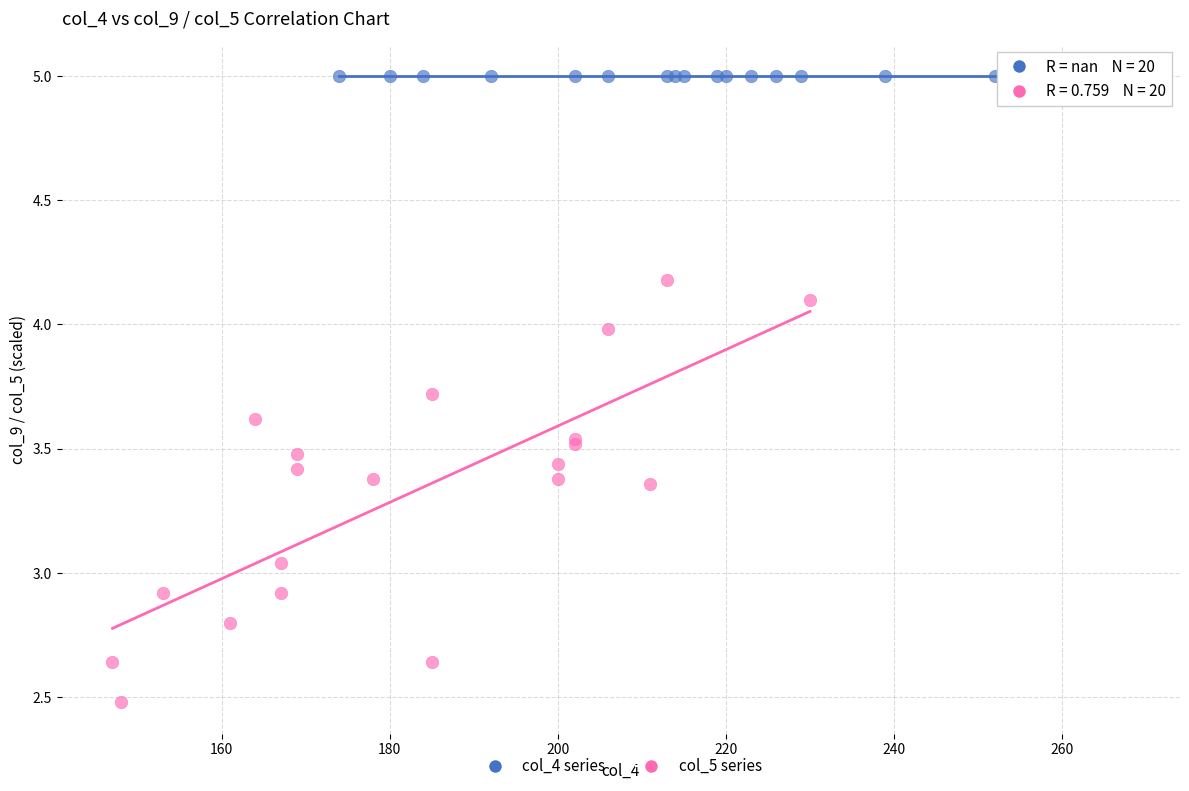

Which series reaches the minimum Y coordinate?

col_5 series